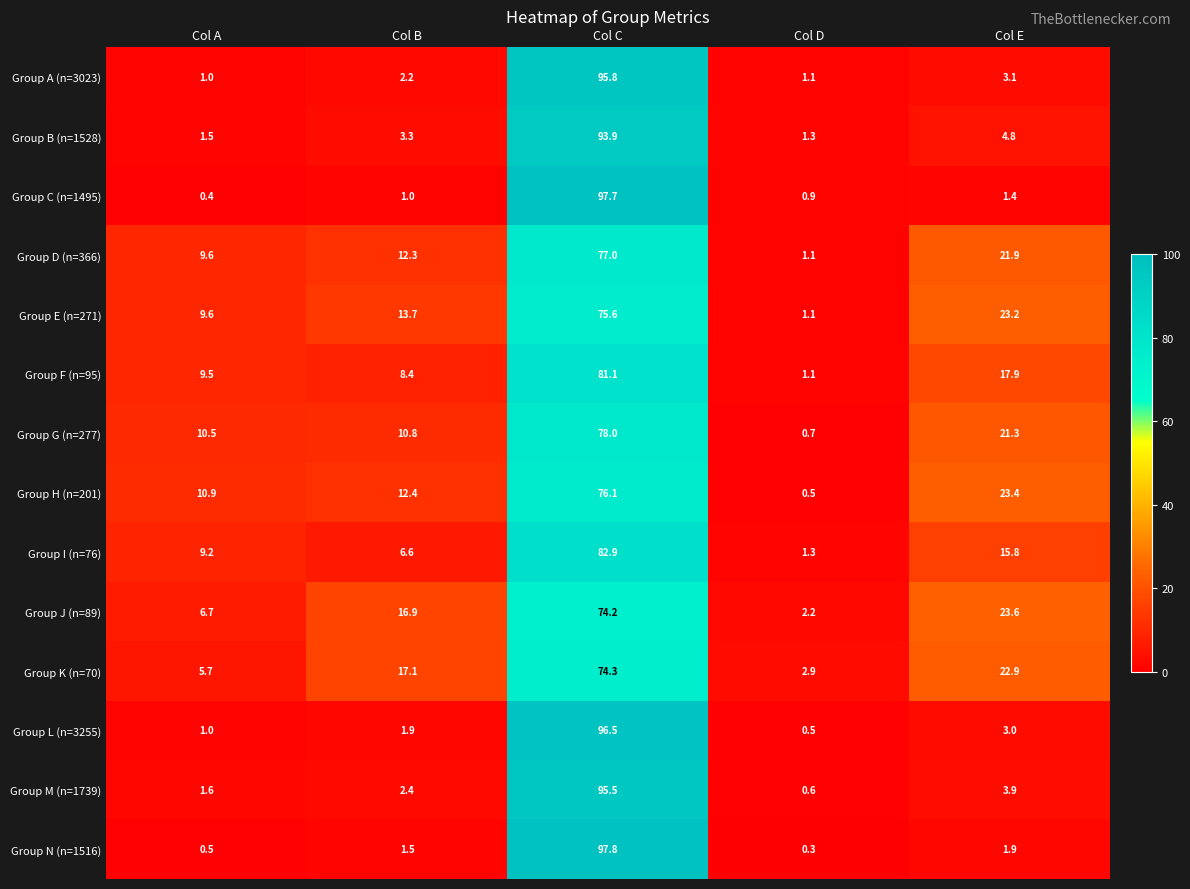

What is the smallest value displayed?

0.3